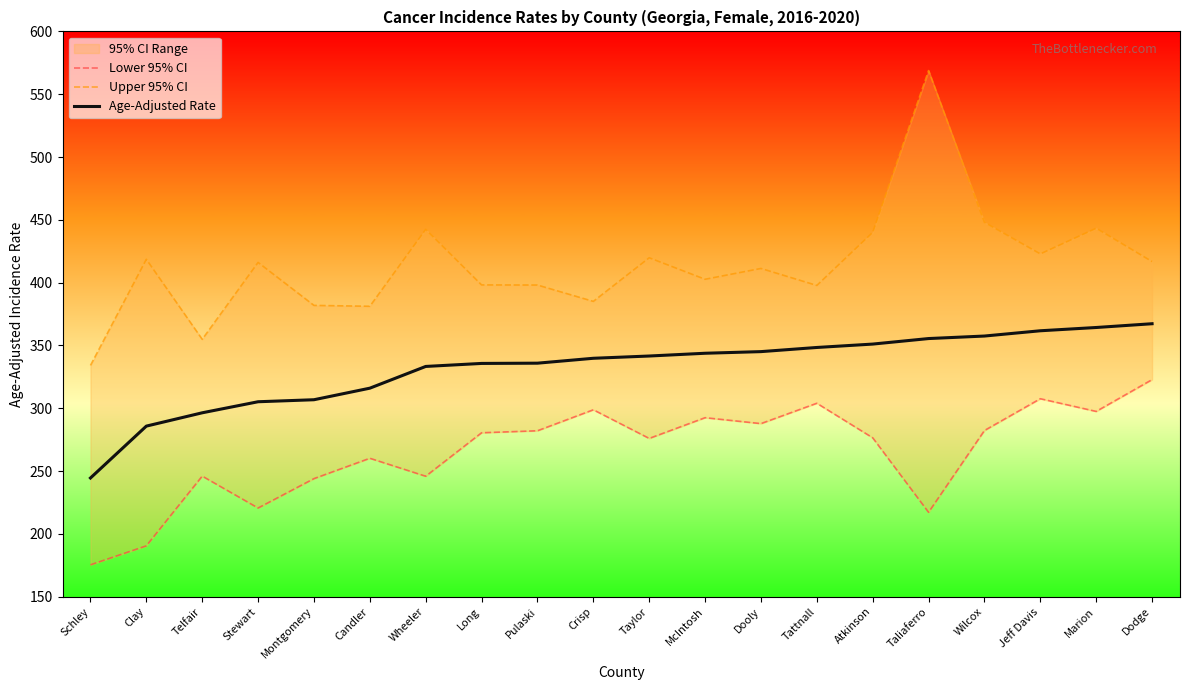

Which label corresponds to the smallest value in the chart?

Schley